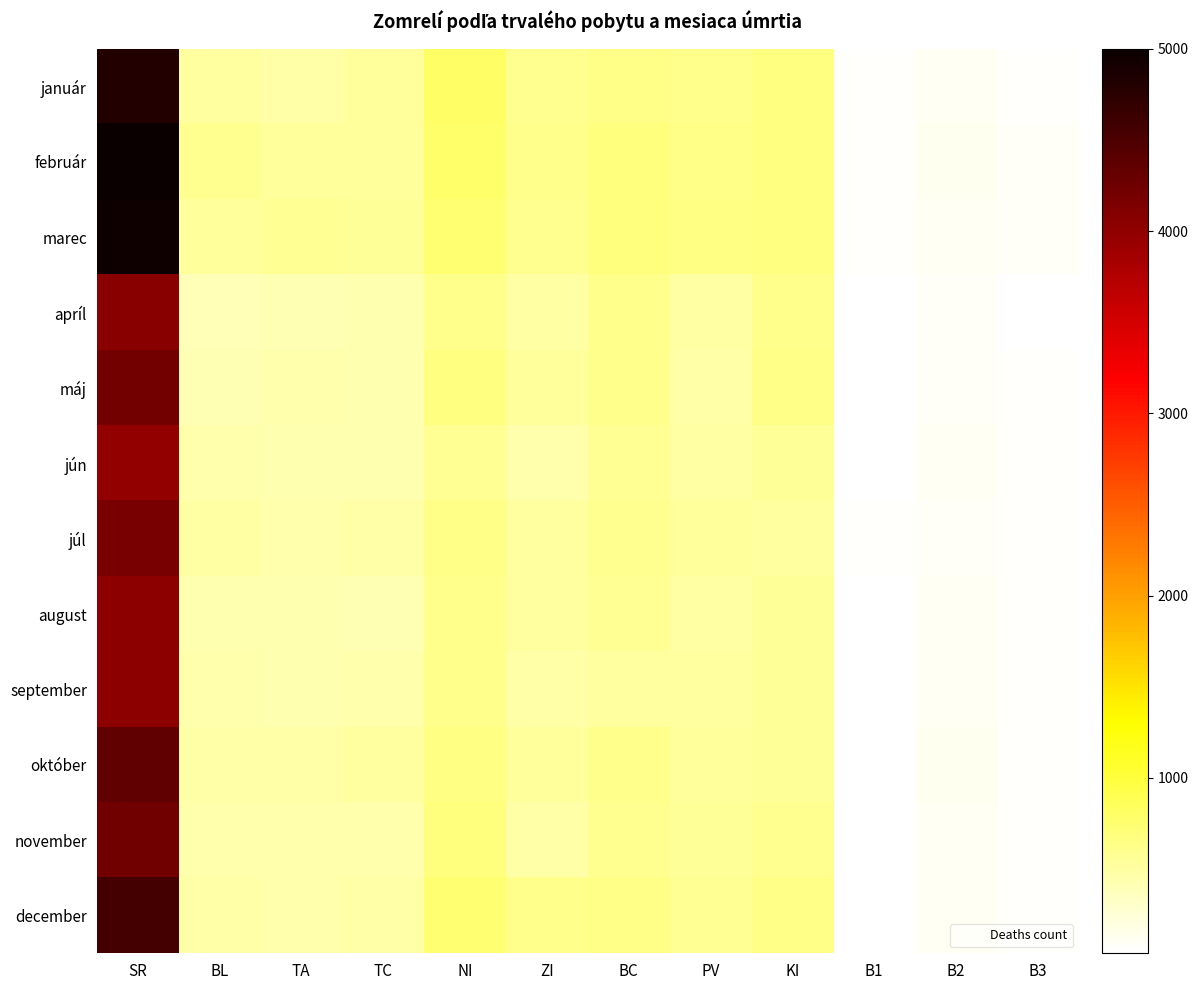

Which series has the widest spread of values?

február